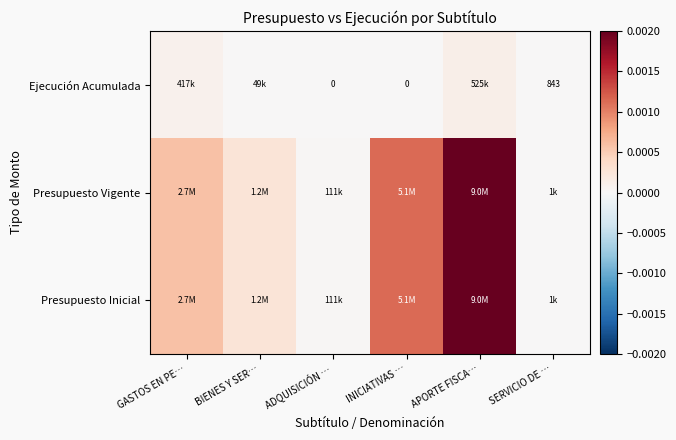

Is it true that Presupuesto Vigente equals 0.0 at ADQUISICIÓN …?

False